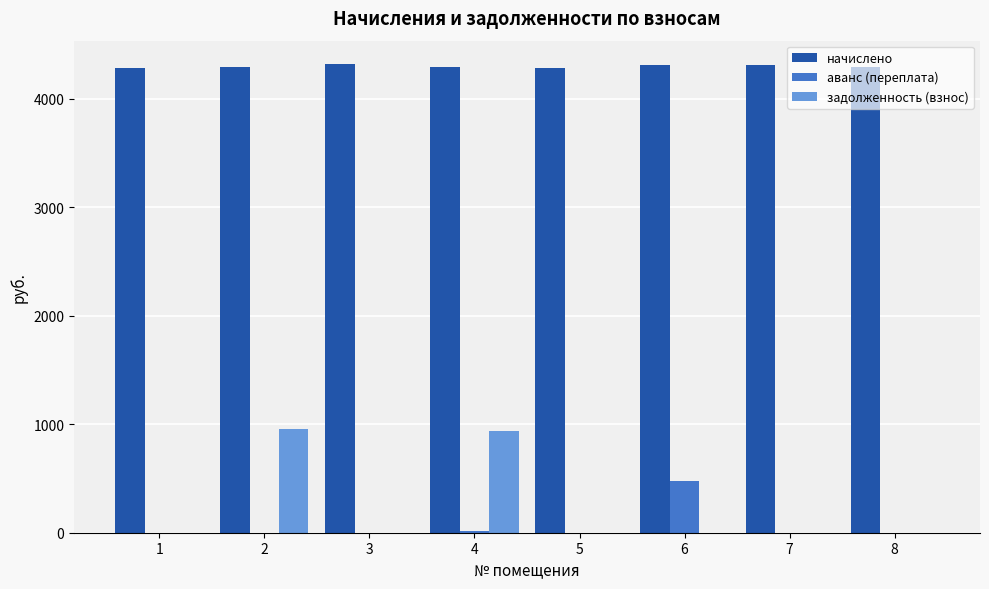

The задолженность (взнос) series shows 398.7 at 1. True or false?

False